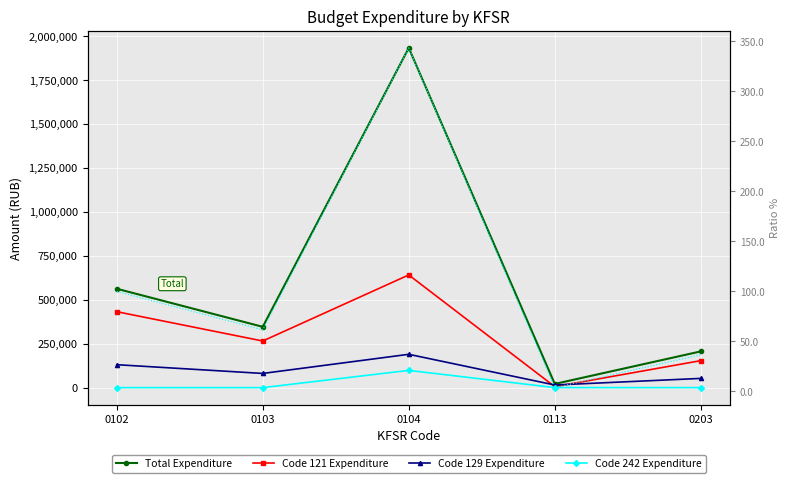

What is the difference between the second highest and minimum values in the Code 129 Expenditure series?

115541.9